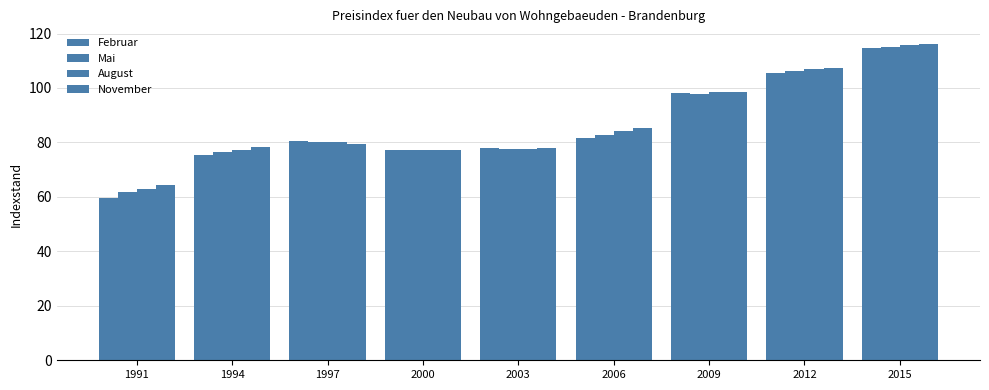

Which series has the largest total across all categories?

November